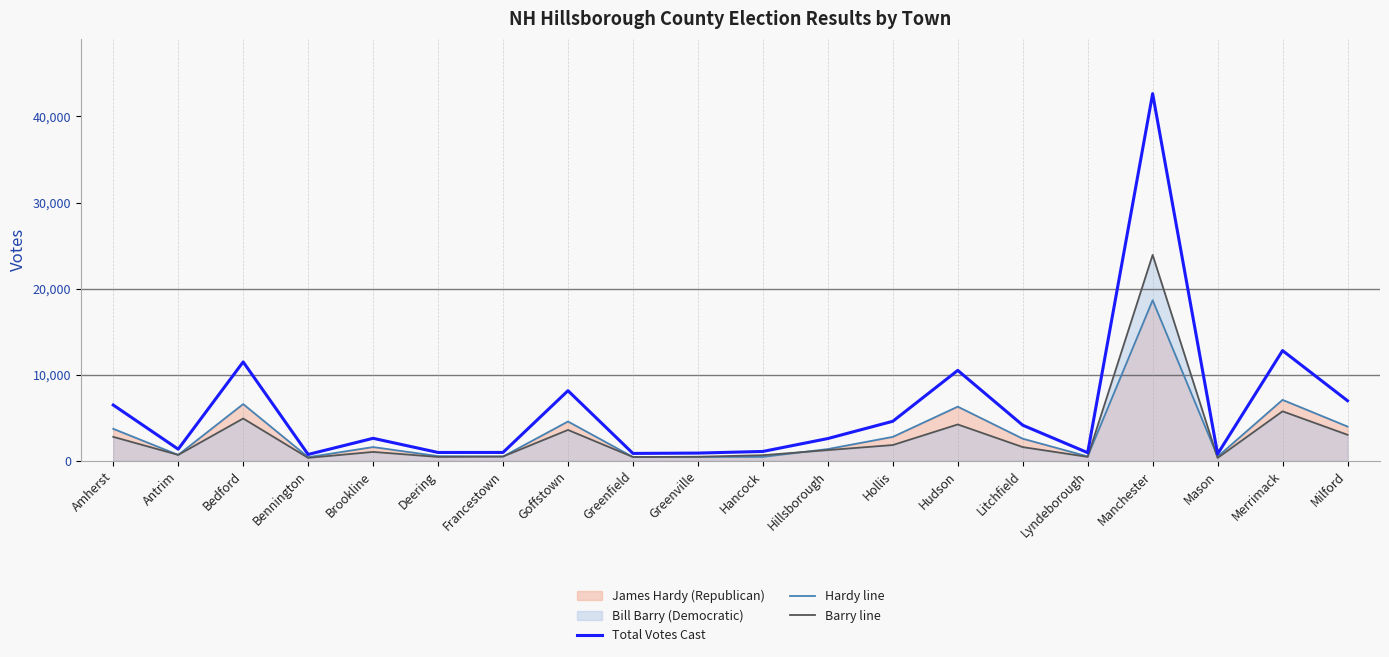

Which series changed the most between Antrim and Lyndeborough?

Total Votes Cast